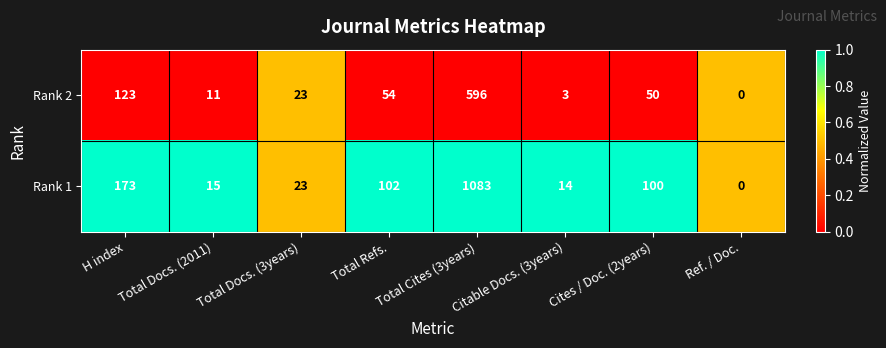

Count the number of data series in this chart.

2